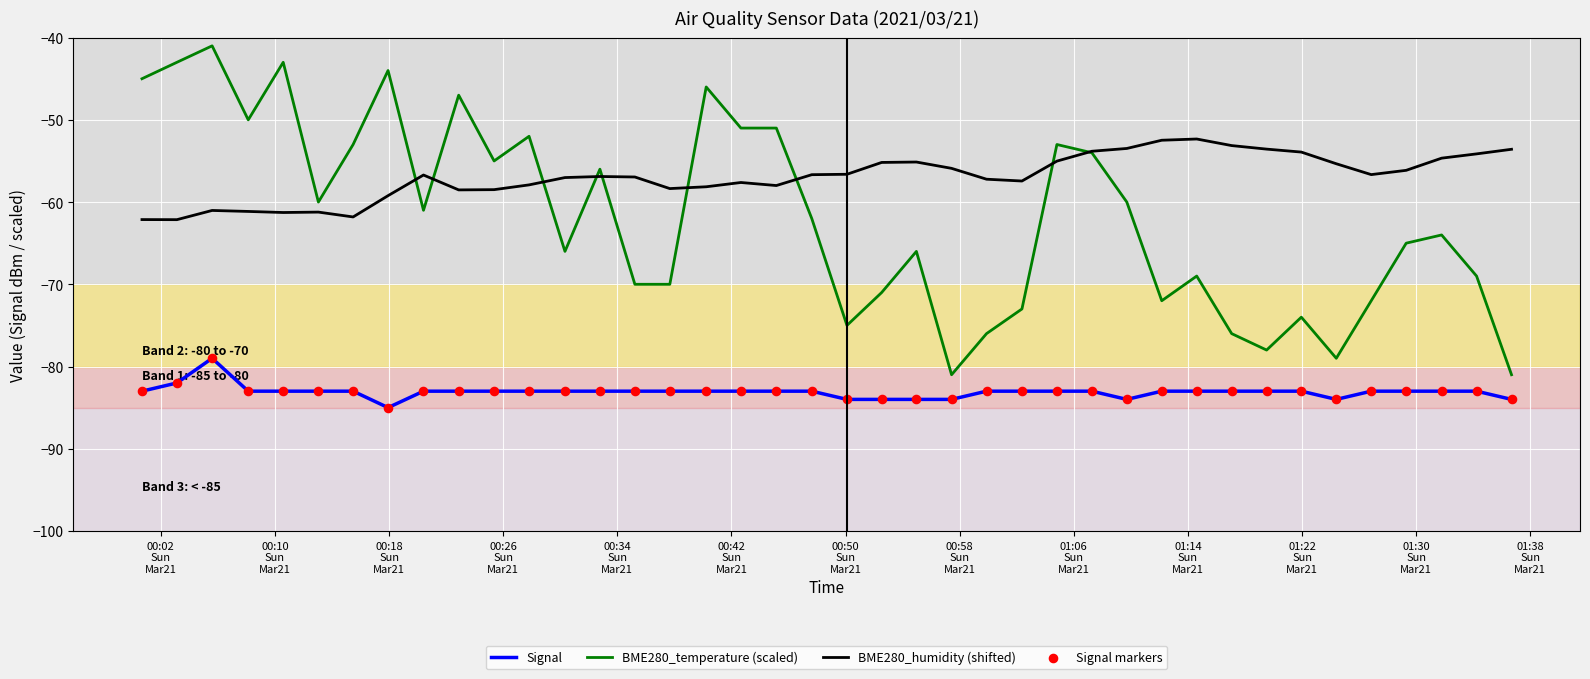

What is the smallest value displayed?

-85.0